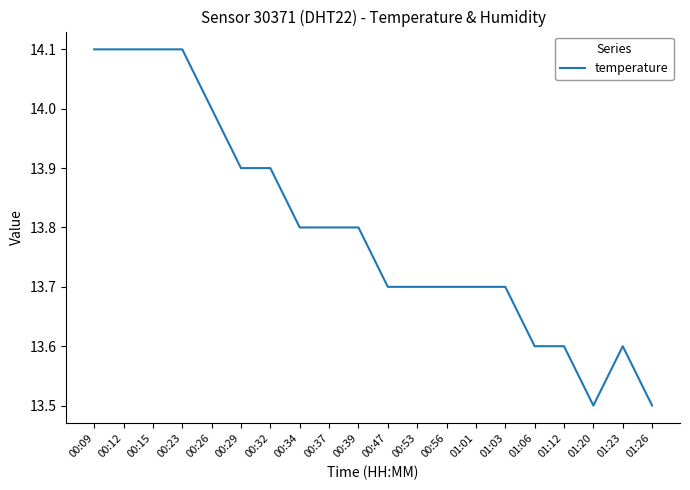

How many values are between 13 and 14?

16